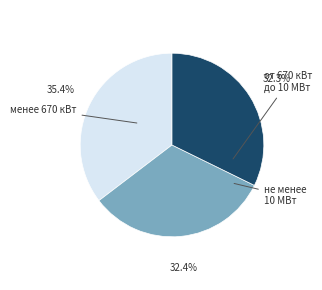

To the nearest percent, what is the difference between the largest and smallest slice percentages?

3%